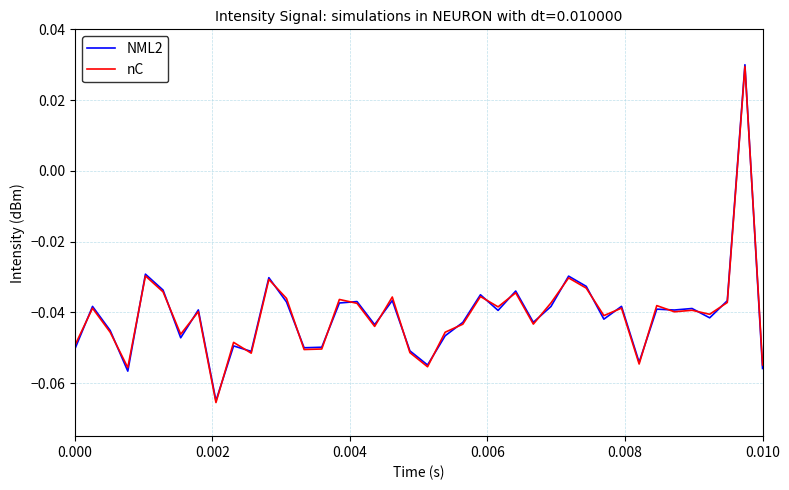

What is the sum of all nC values?

-1.6